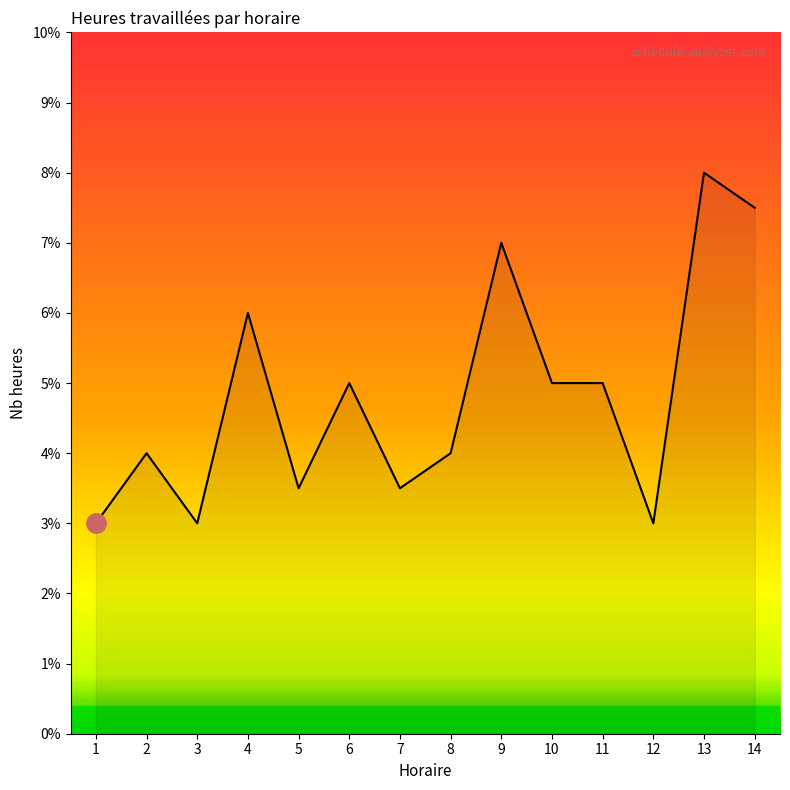

Which category has the highest value across all series?

13